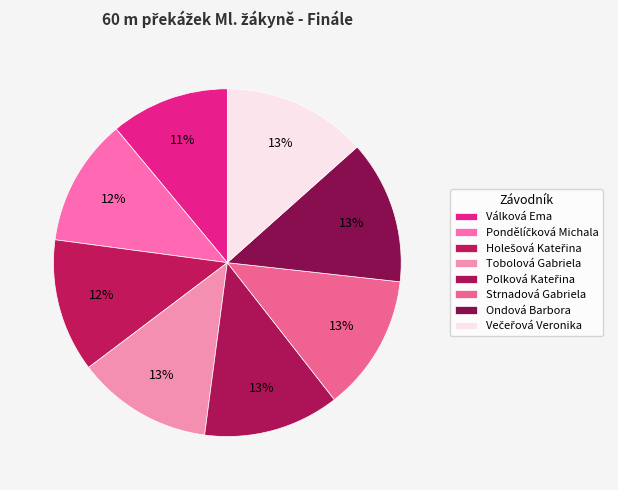

How many segments does this pie chart have?

8